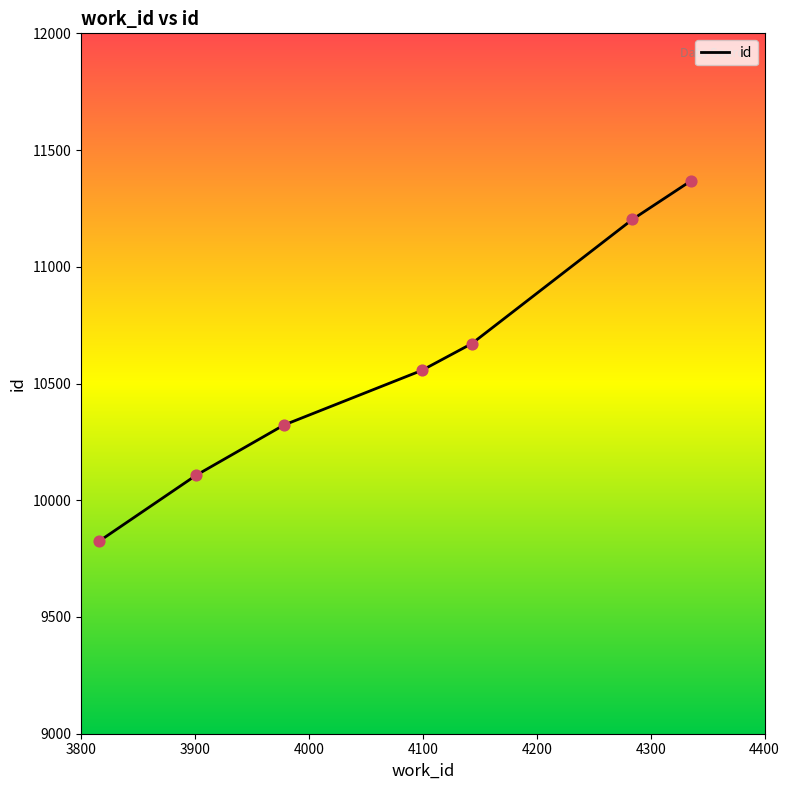

True or false: the data has more than 2 interior local peaks.

False